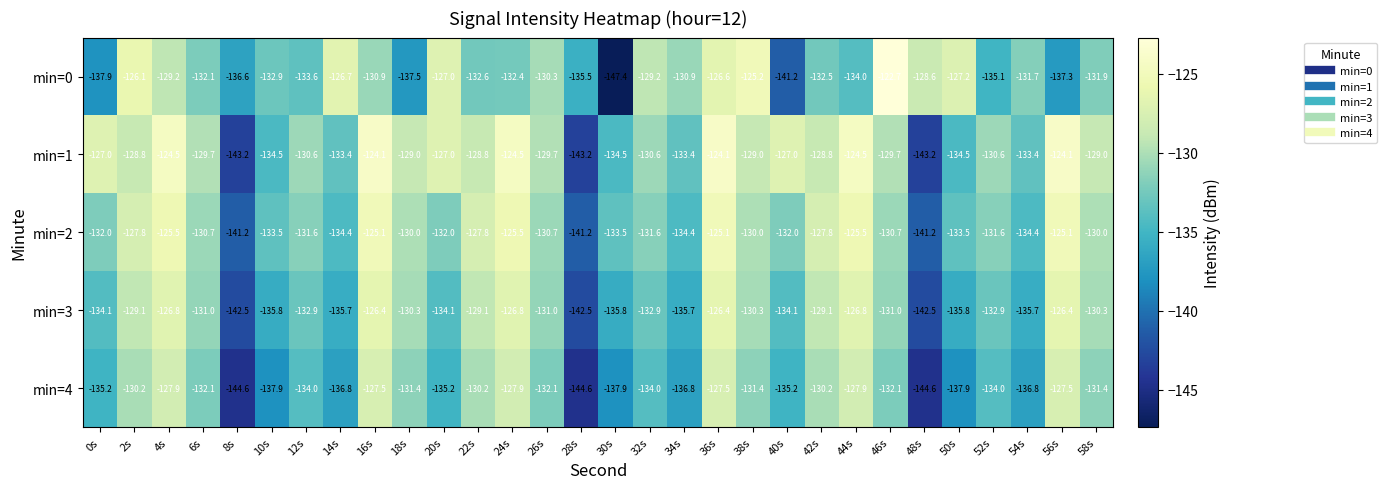

What is the sum of all min=0 values?

-3962.8